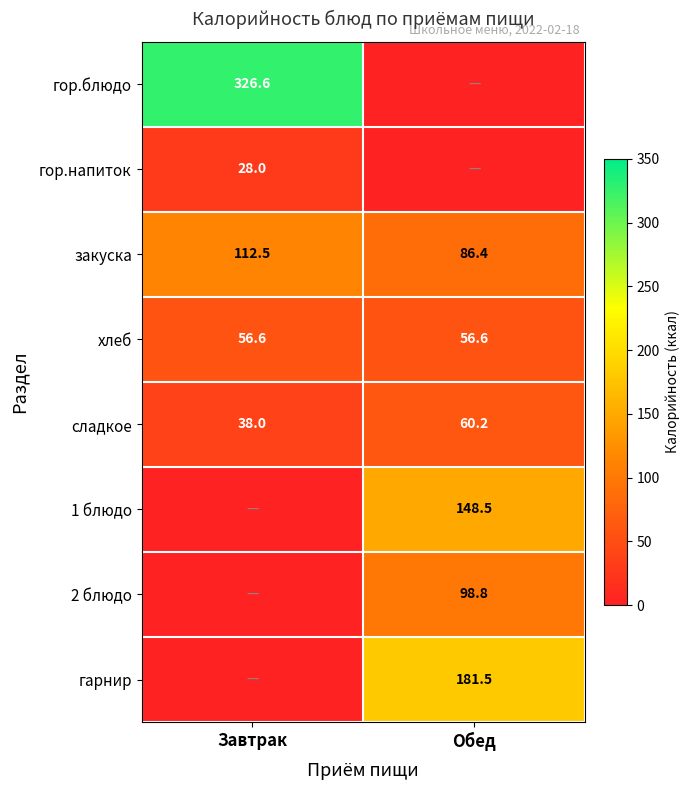

Rank the categories by сладкое value from highest to lowest.

Обед, Завтрак